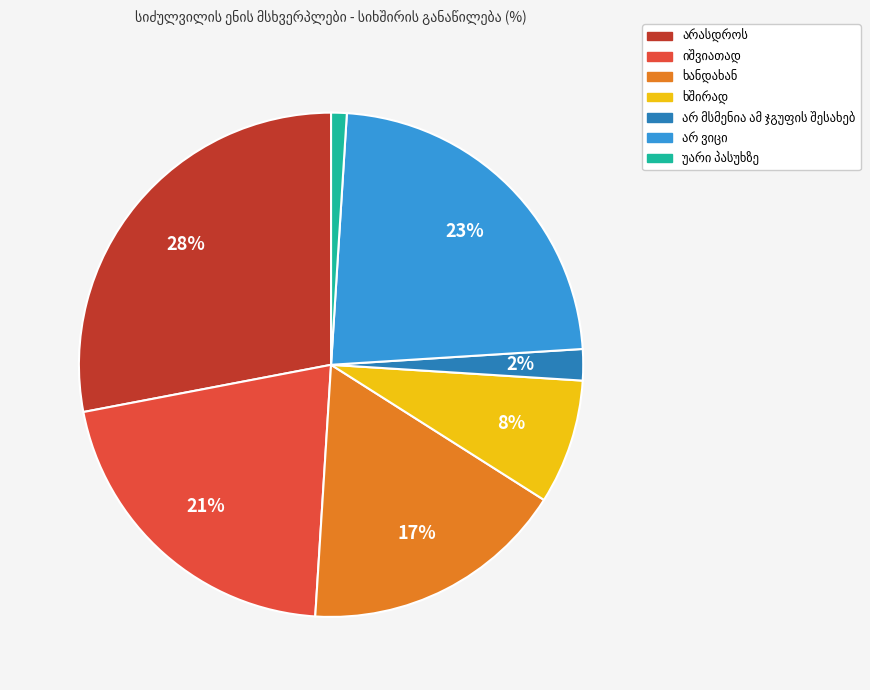

Is there any slice that represents more than half of the pie?

No